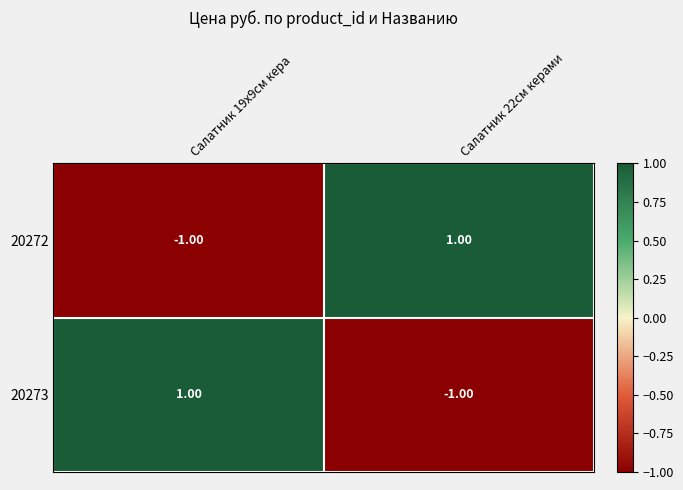

Rank the series at Салатник 22см керами from highest to lowest value.

20272, 20273